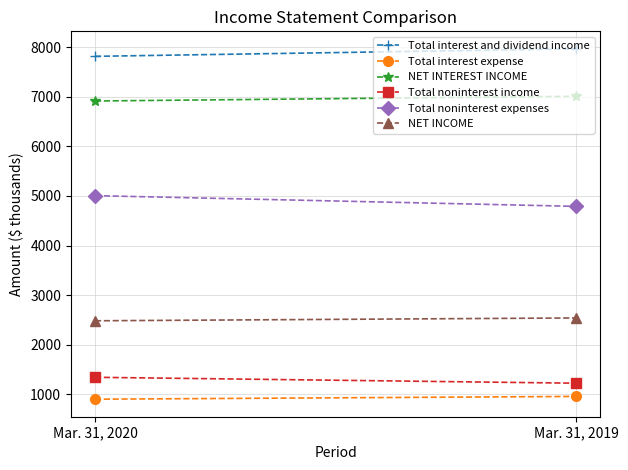

Is the value of Total noninterest expenses at Mar. 31, 2020 greater than the value of Total interest expense at Mar. 31, 2020?

Yes